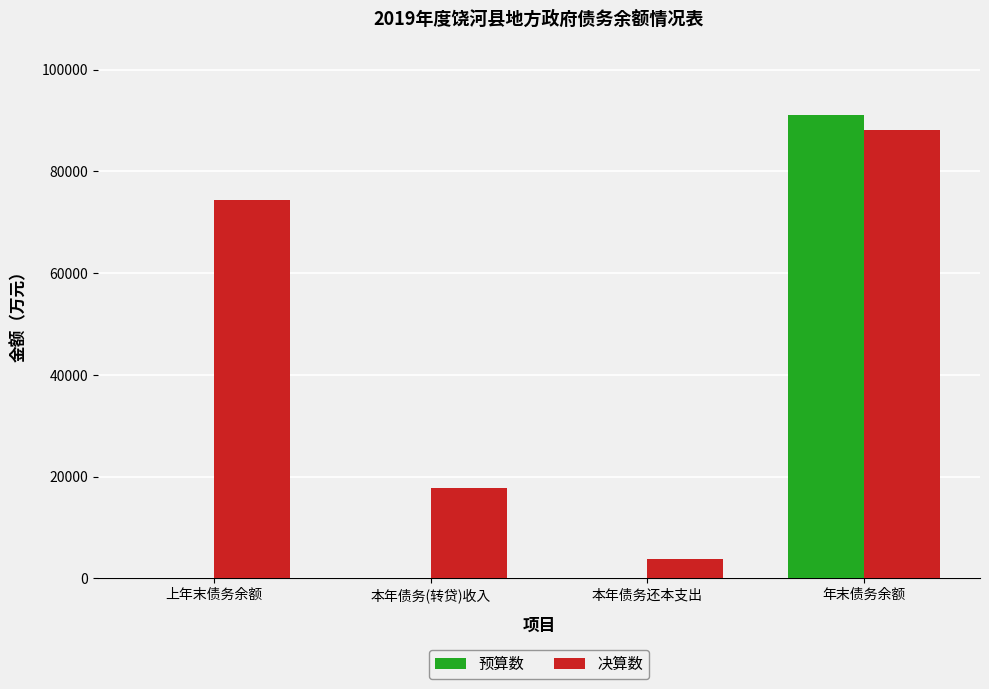

Is the value of 决算数 at 年末债务余额 greater than the value of 预算数 at 本年债务还本支出?

Yes